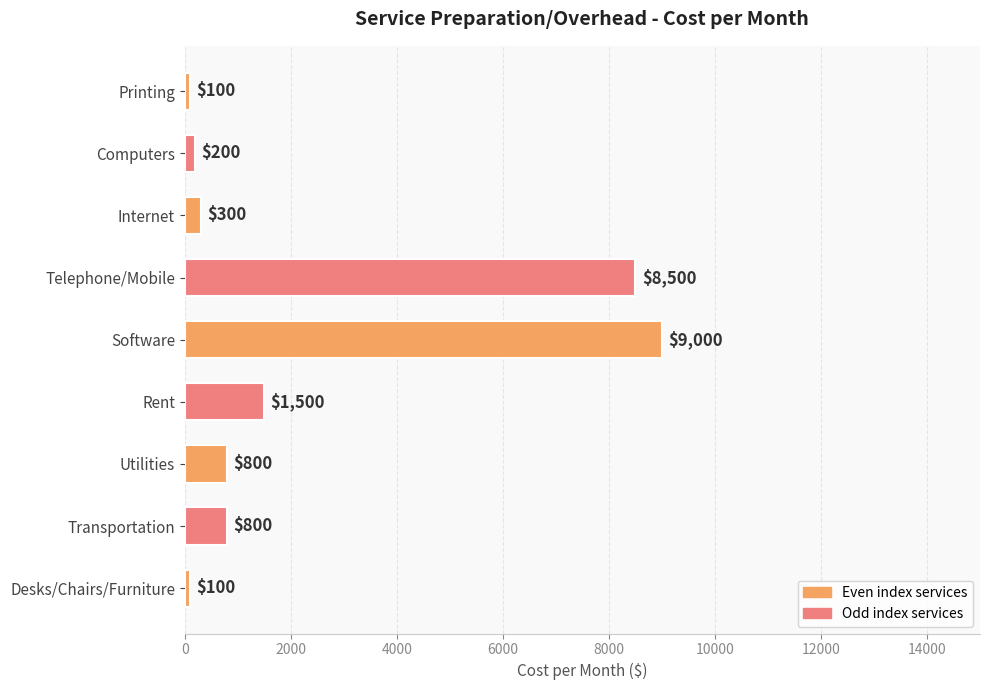

What is the difference between the maximum and minimum values?

8900